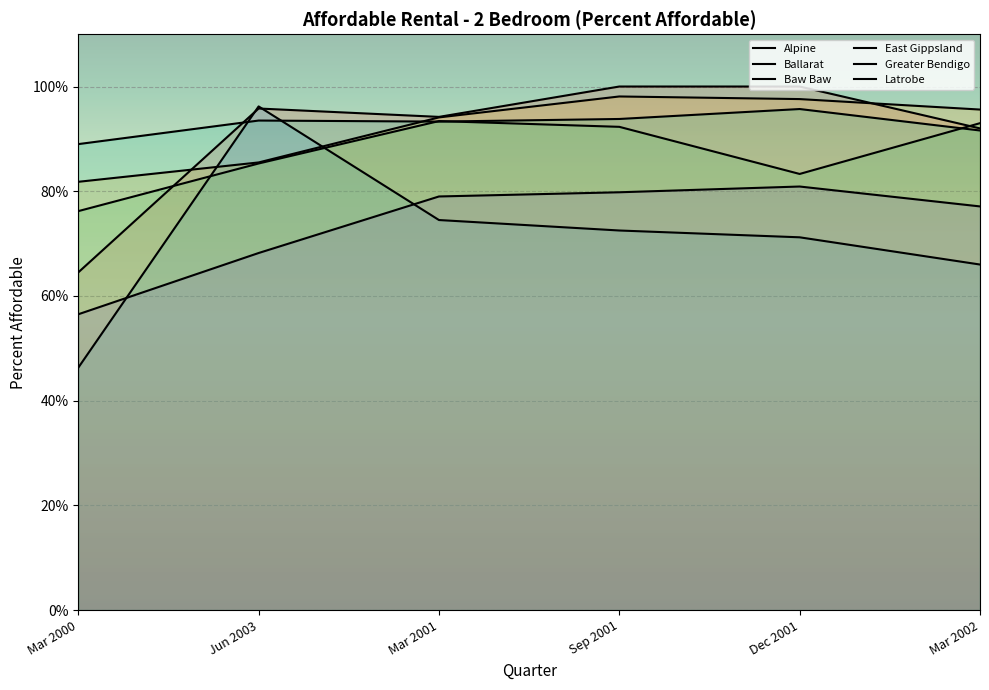

Read the Alpine value at Dec 2001.

1.0